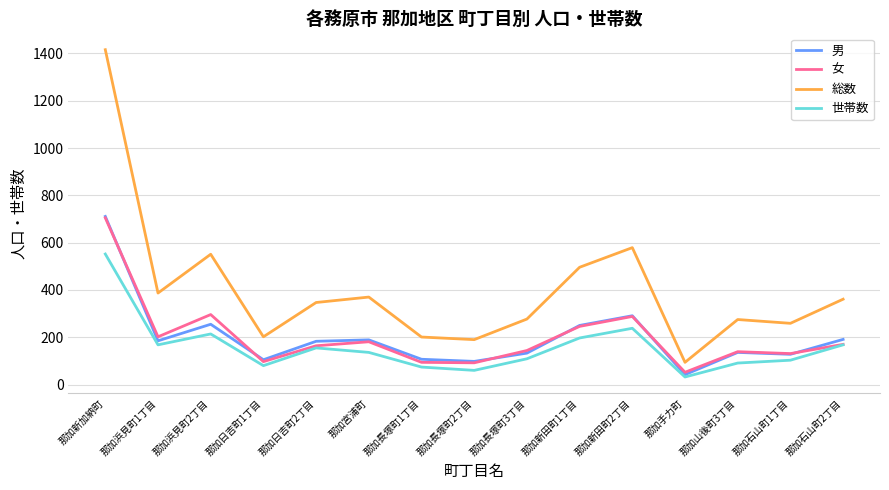

What is the difference between the highest and lowest values at 那加長塚町1丁目?

127